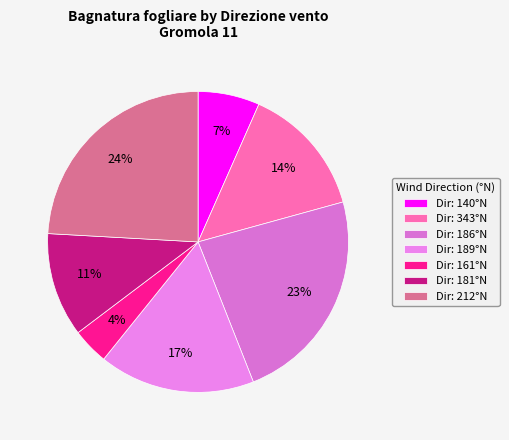

How many segments does this pie chart have?

7